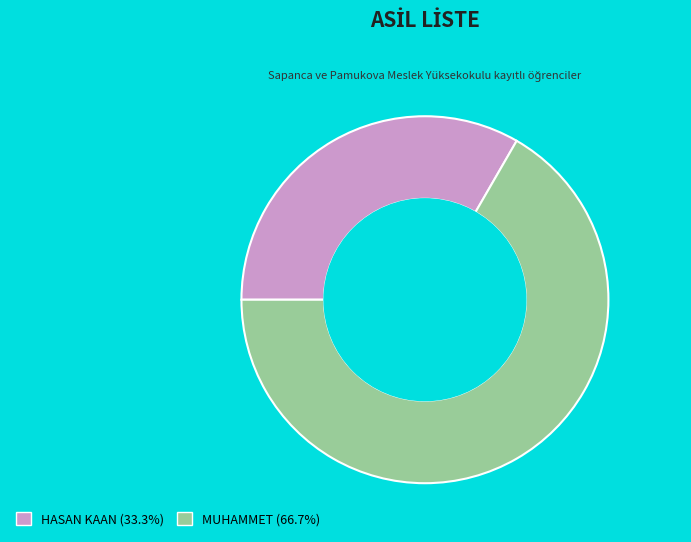

Which category accounts for the majority?

MUHAMMET